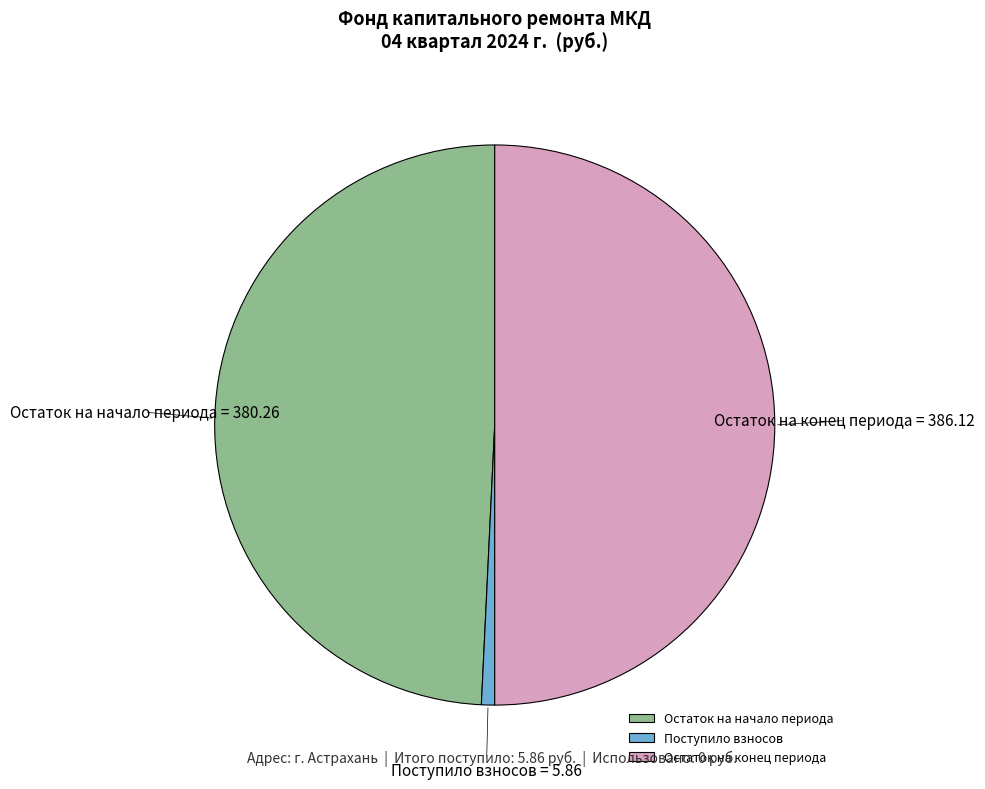

Is Остаток на начало периода the majority of the pie?

No